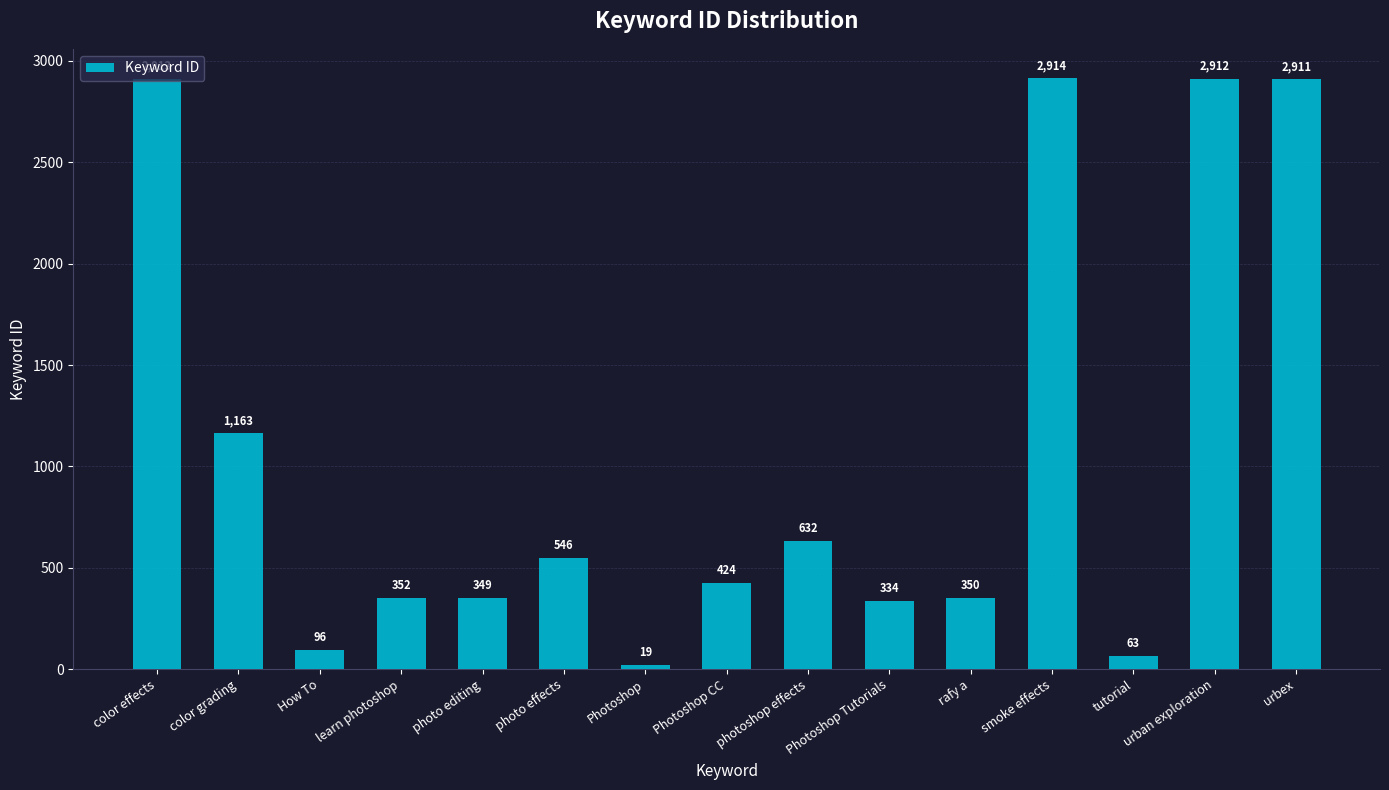

What is the change in value from How To to Photoshop Tutorials?

+238